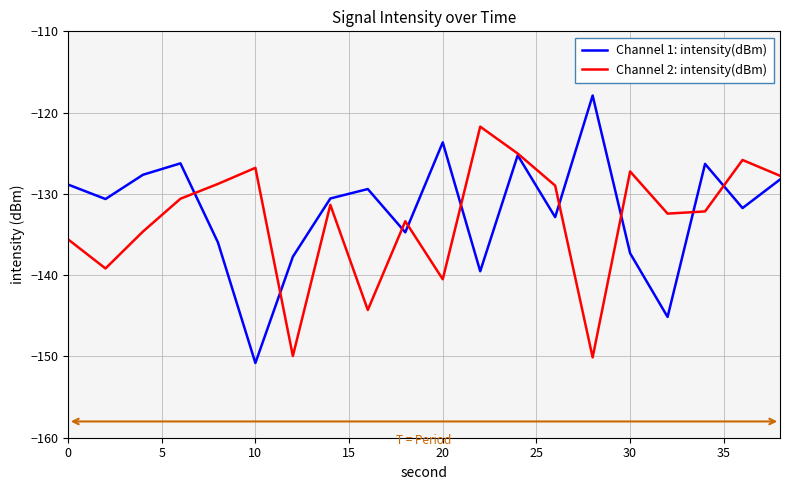

List the series in order of their peak value, lowest first.

Channel 2: intensity(dBm), Channel 1: intensity(dBm)